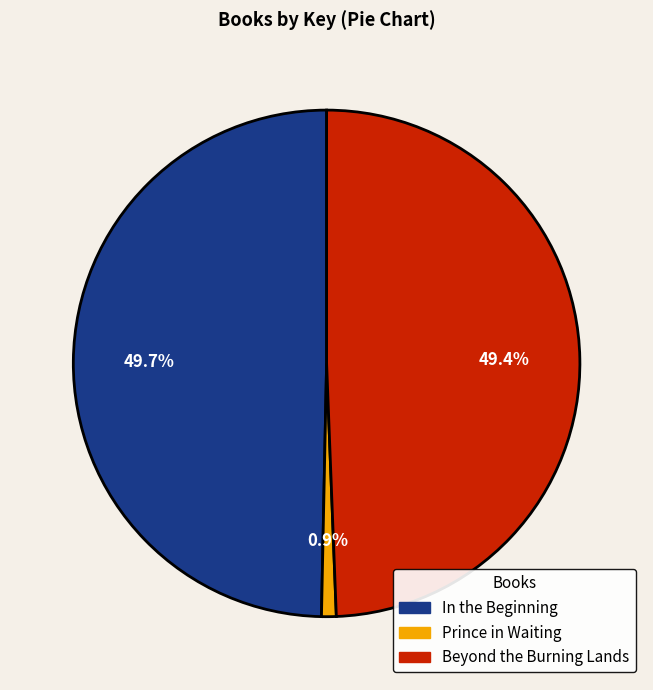

Is it true that In the Beginning is 58% of the pie?

False